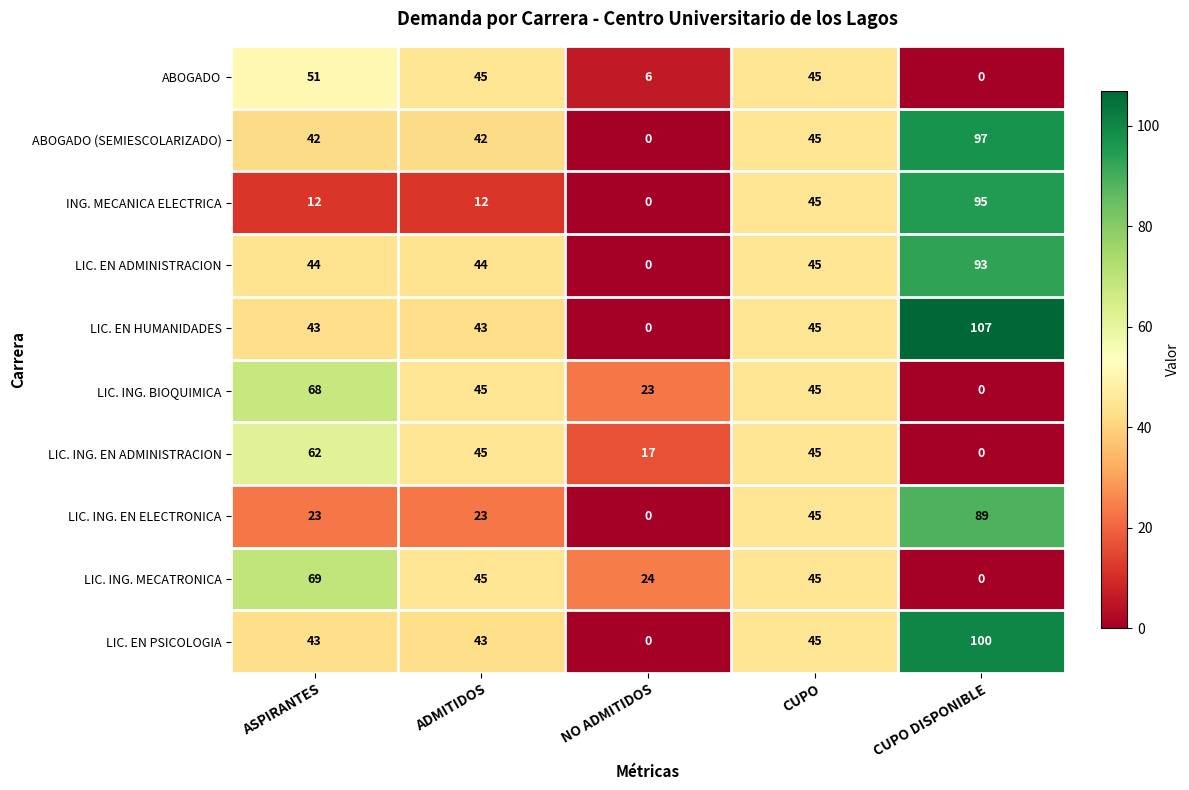

What is the sum of the LIC. ING. EN ADMINISTRACION values at ASPIRANTES and ADMITIDOS?

107